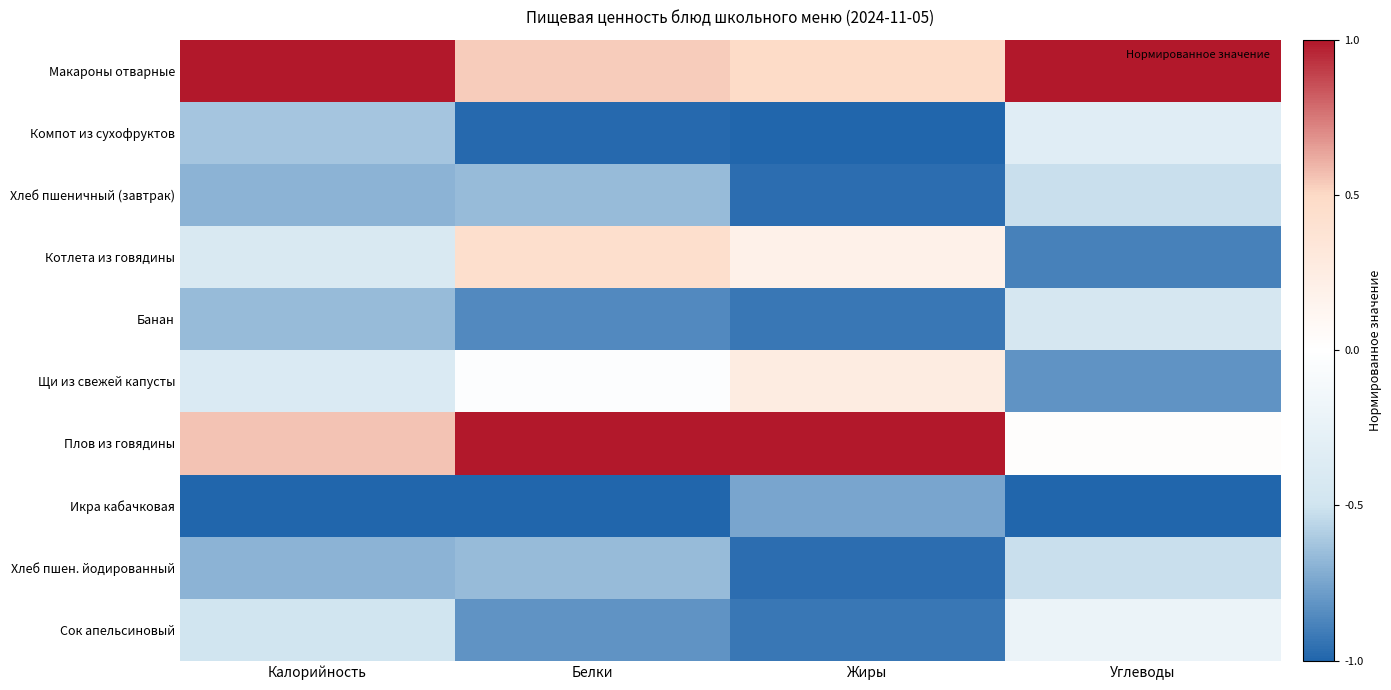

What is the total value across all series at Жиры?

-3.6